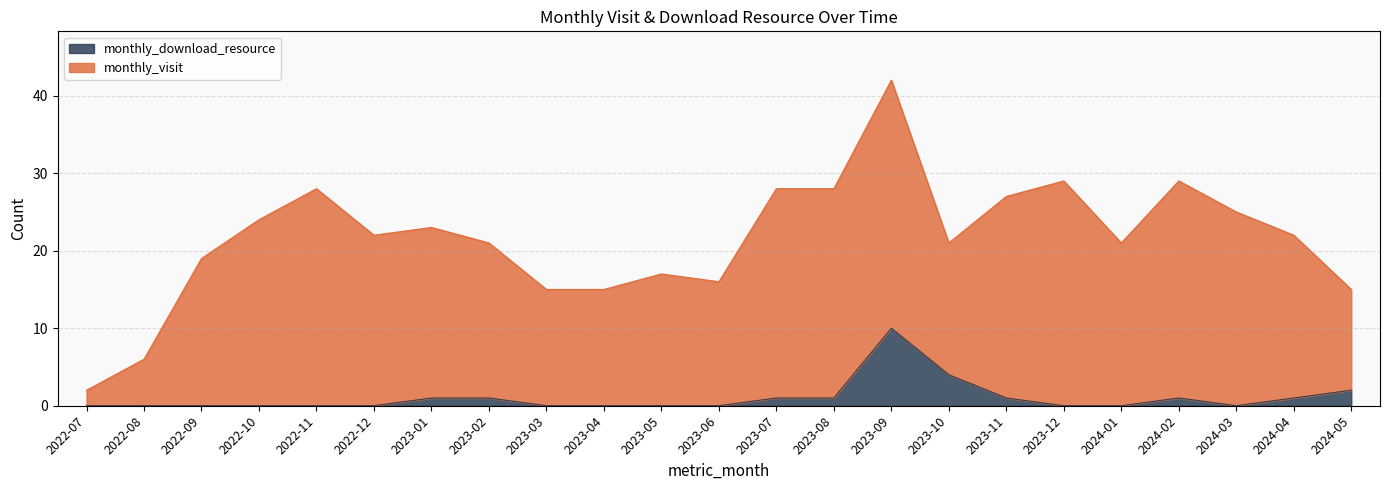

Where is the first local maximum?

2023-09